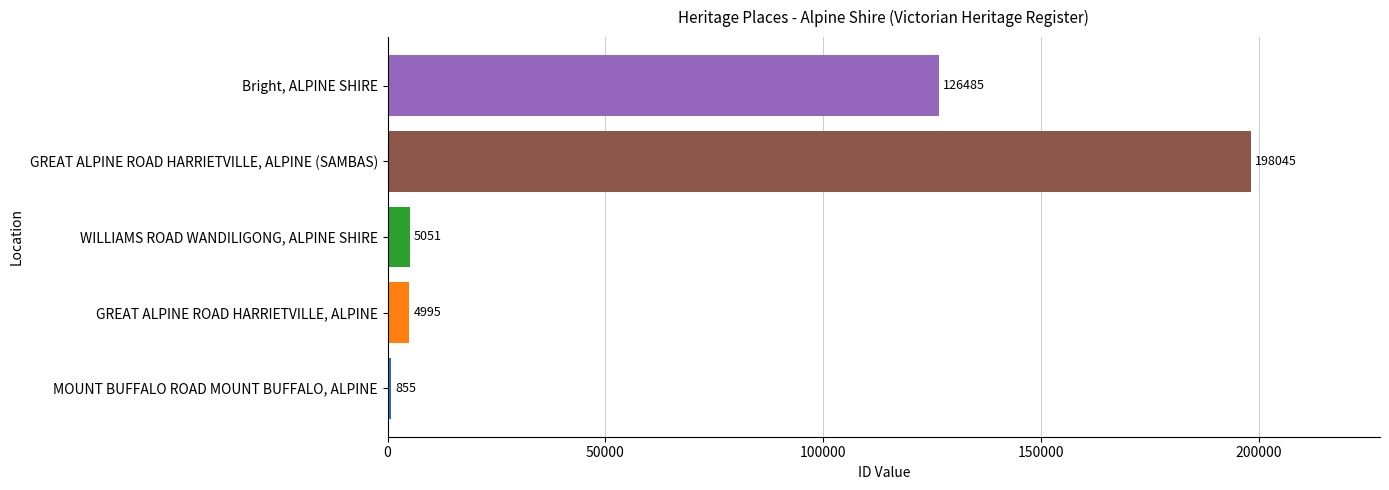

Is it true that the value at GREAT ALPINE ROAD HARRIETVILLE, ALPINE is 4995?

True